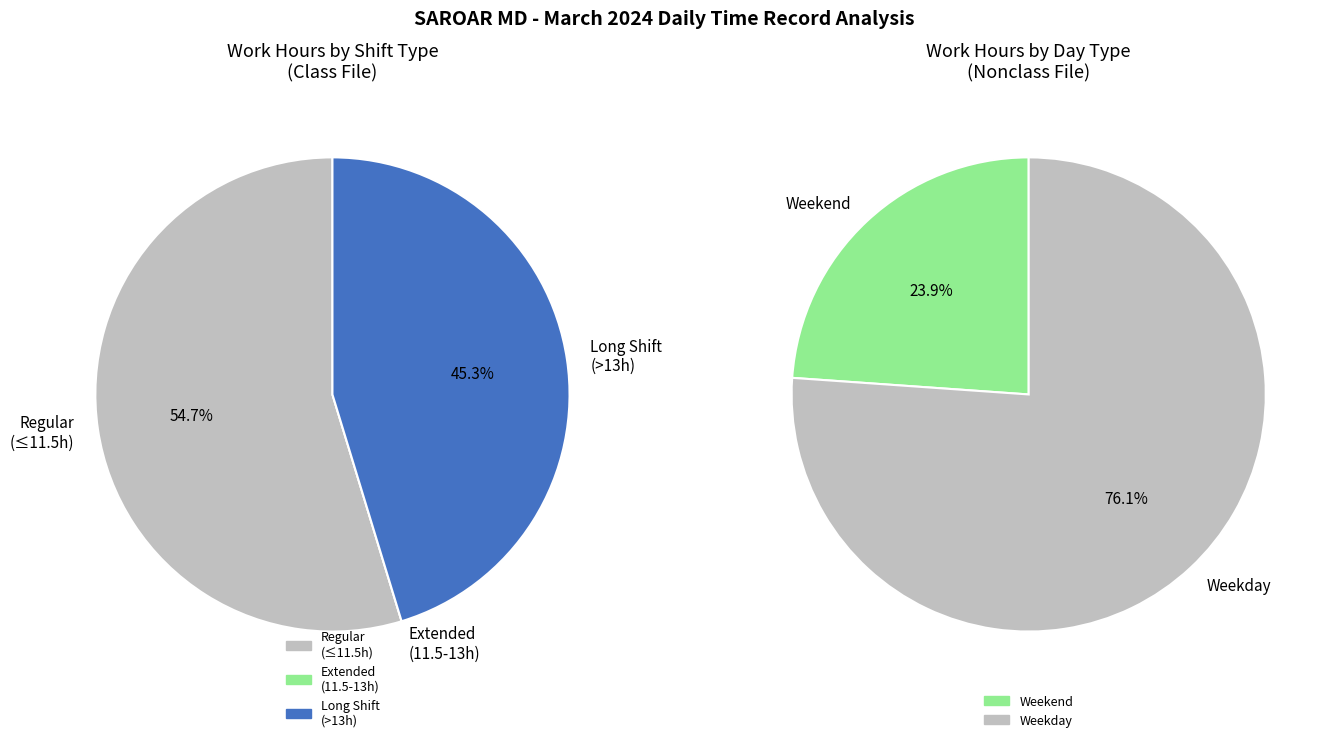

True or false: 6-Wed accounts for 1% of the total.

False